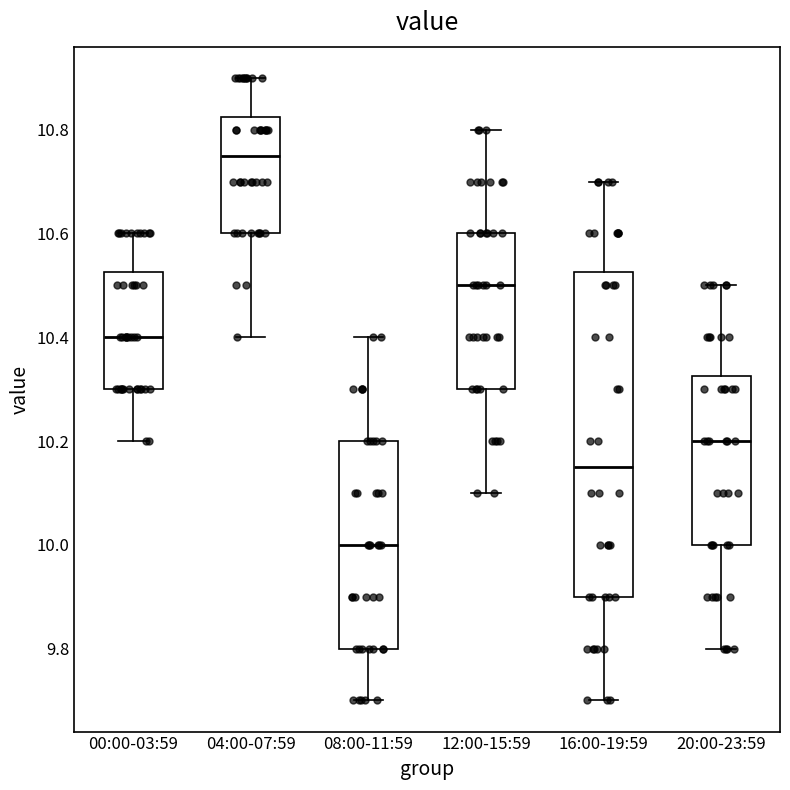

Which box is the tallest, from its lower edge to its upper edge?

16:00-19:59